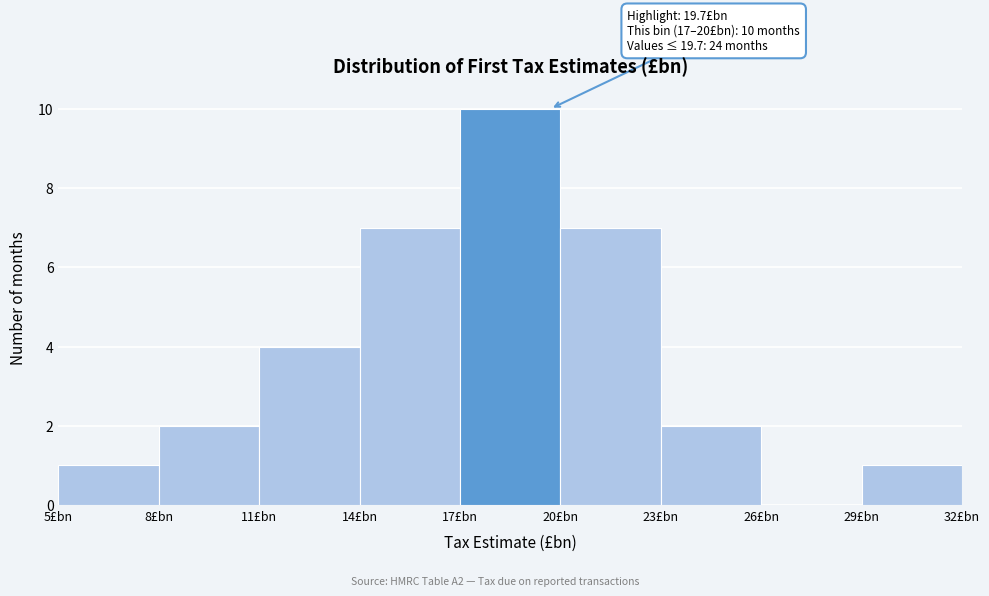

Which range on the x-axis has the tallest bar?

17 to 20